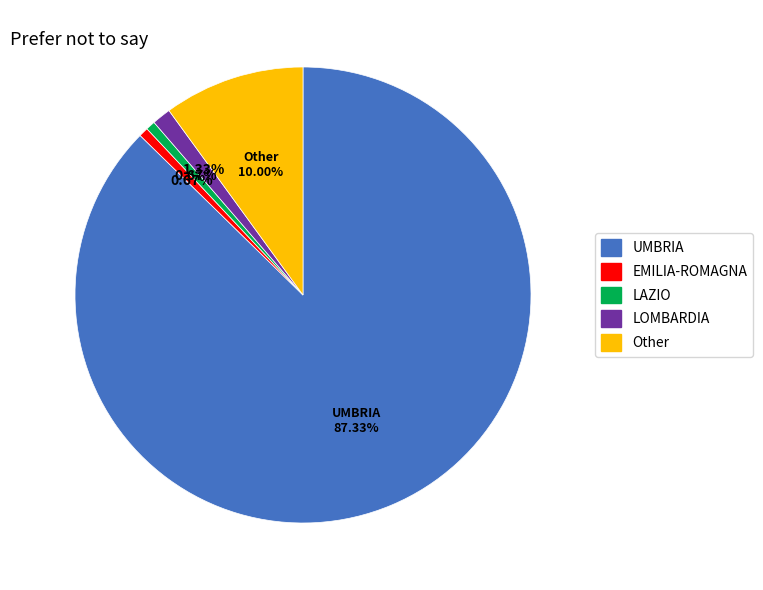

Between UMBRIA and Other, which is larger?

UMBRIA